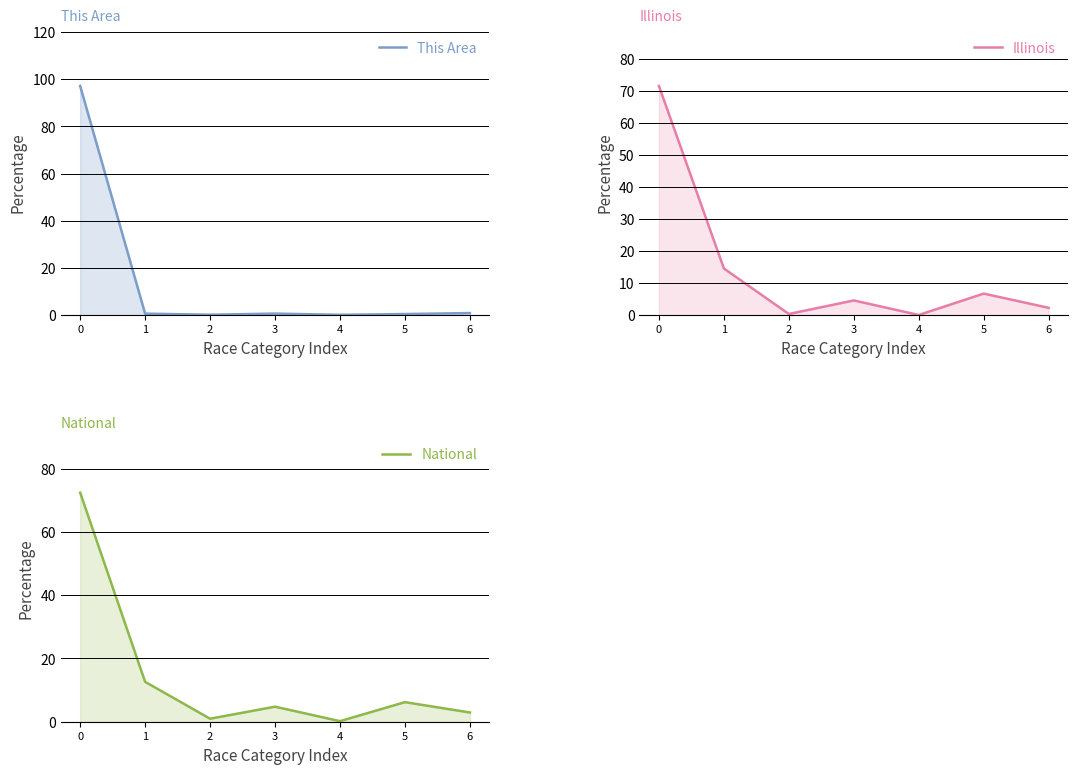

What is the difference between the maximum and second lowest values in the This Area series?

97.0